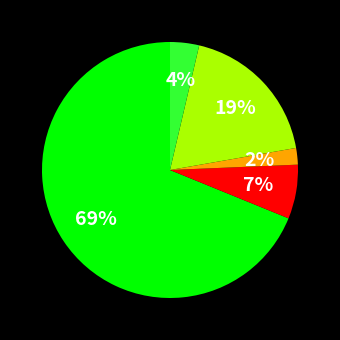

Does any single category account for the majority?

Yes